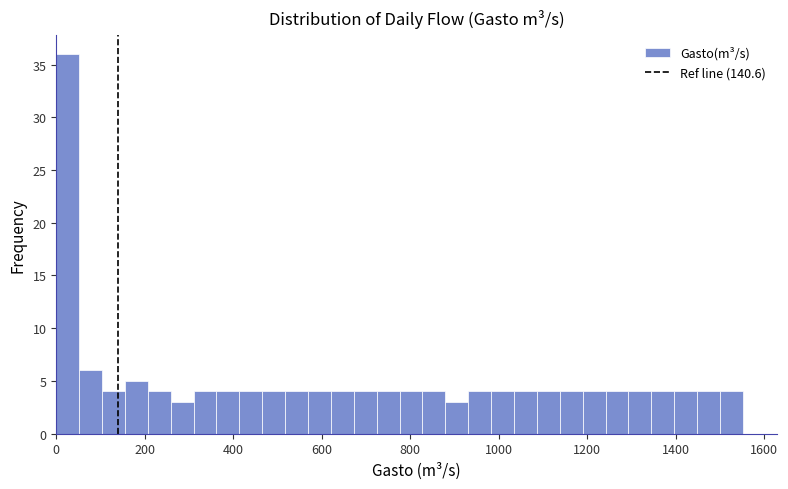

Read against the x-axis, roughly where is the centre of the tallest bar?

20